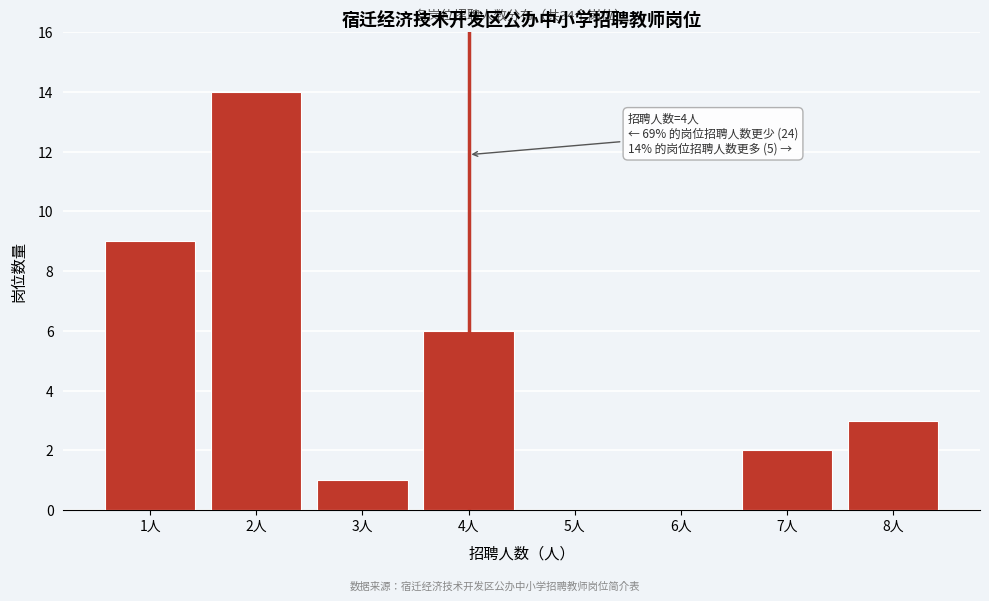

Reading left to right, what are all the values shown in this chart?

1人=9	2人=14	3人=1	4人=6	5人=0	6人=0	7人=2	8人=3